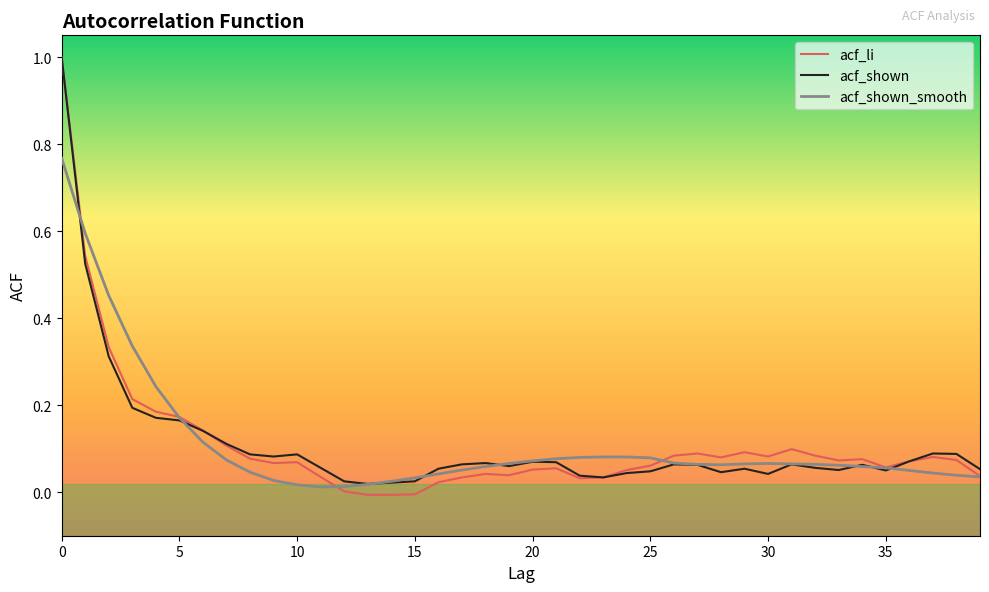

Which series has the largest range (max minus min)?

acf_li